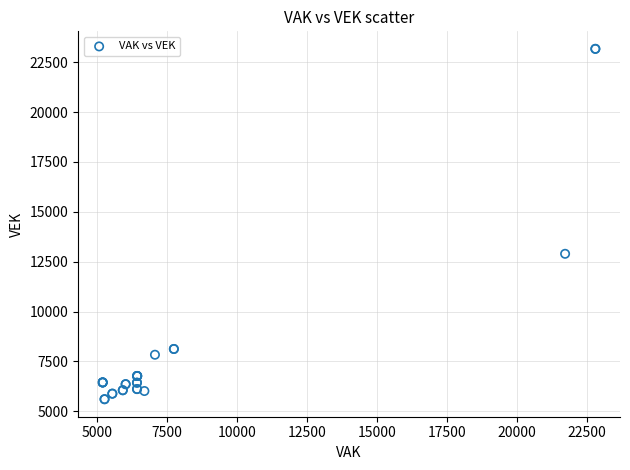

What Y value in the scatter plot is closest to 14388?

12896